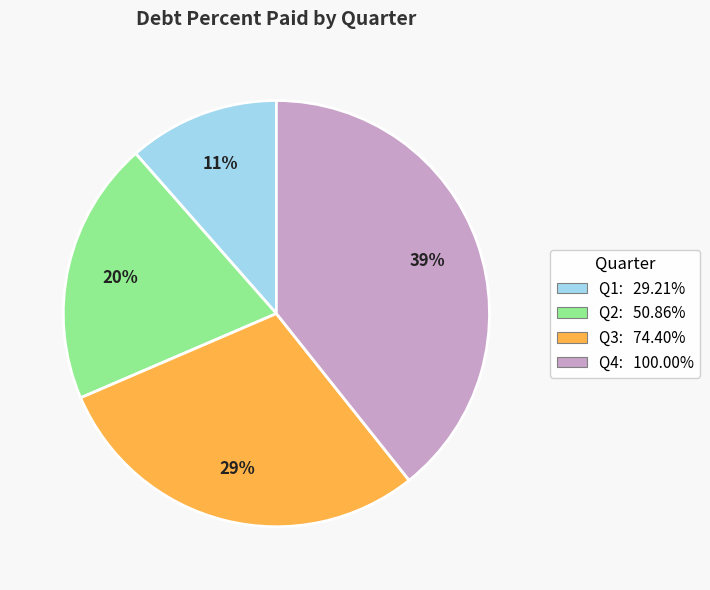

To the nearest percent, what is the difference between the largest and smallest slice percentages?

28%